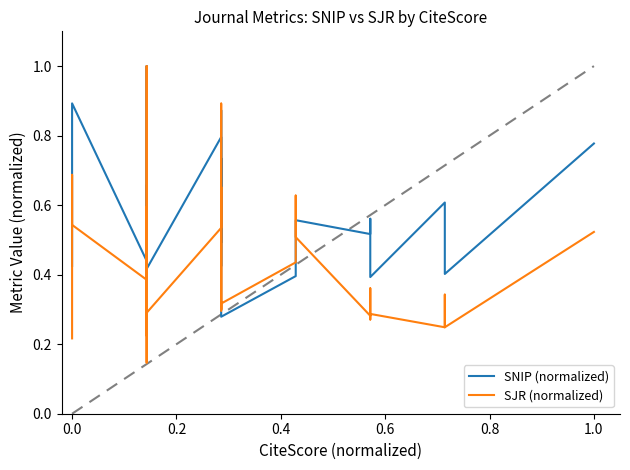

In SNIP (normalized), how many points are lower than both neighbors (excluding endpoints)?

12